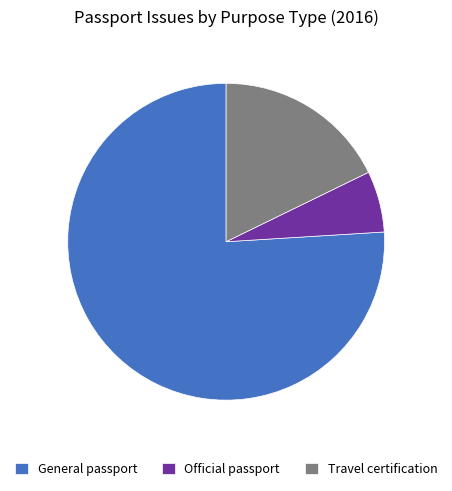

Which category accounts for the majority?

General passport